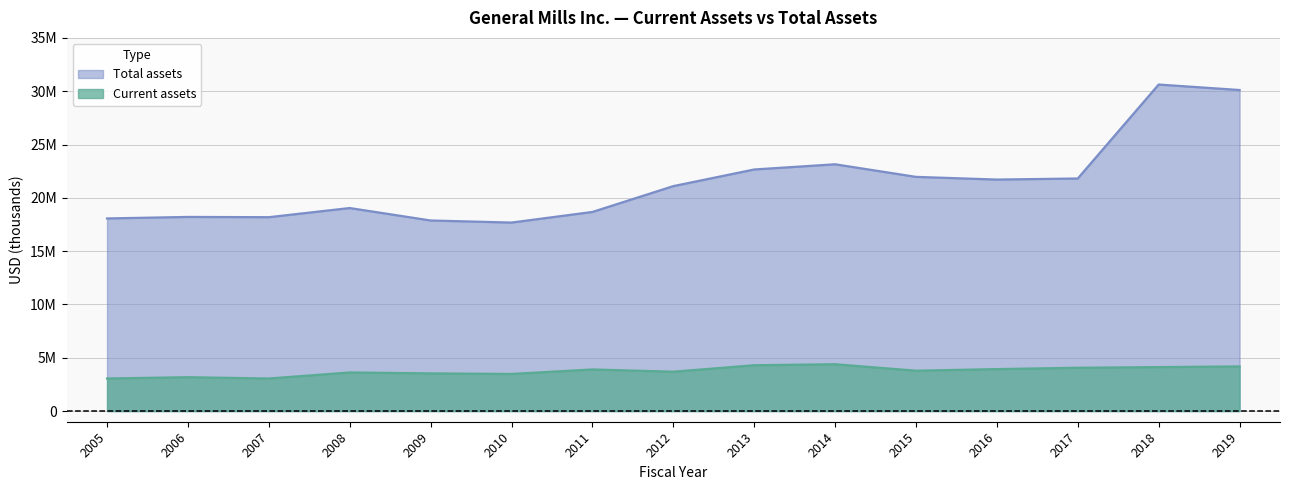

At which category does Total assets reach its first local peak?

2006